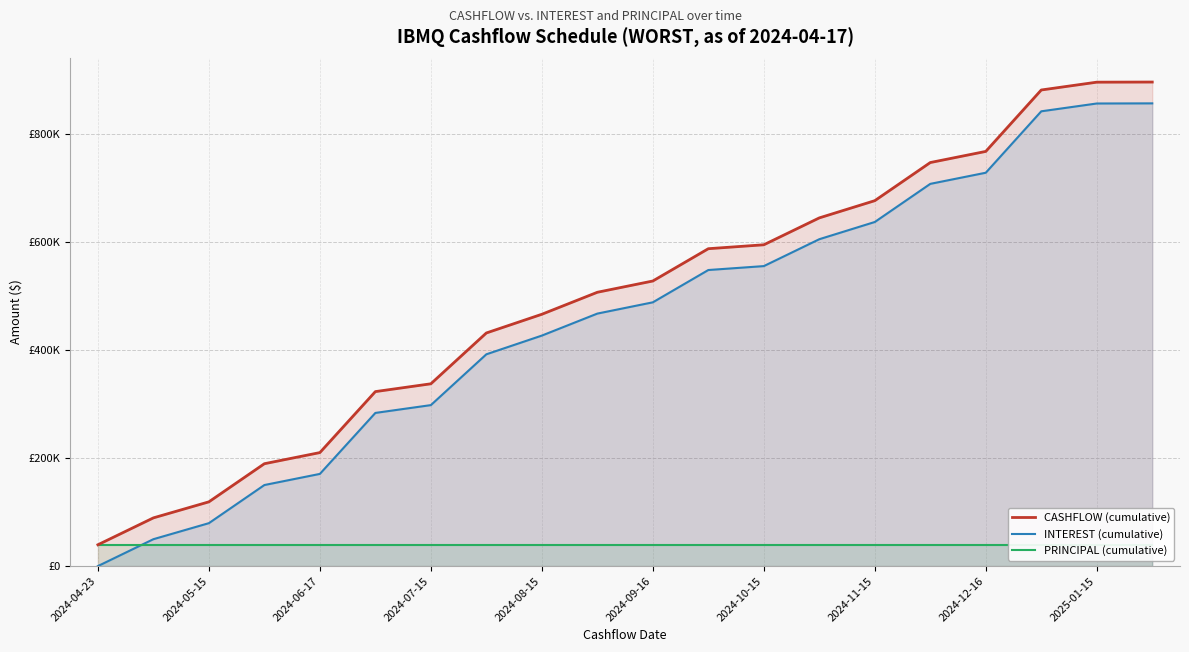

At which label does CASHFLOW (cumulative) first exceed 528279?

2024-09-16